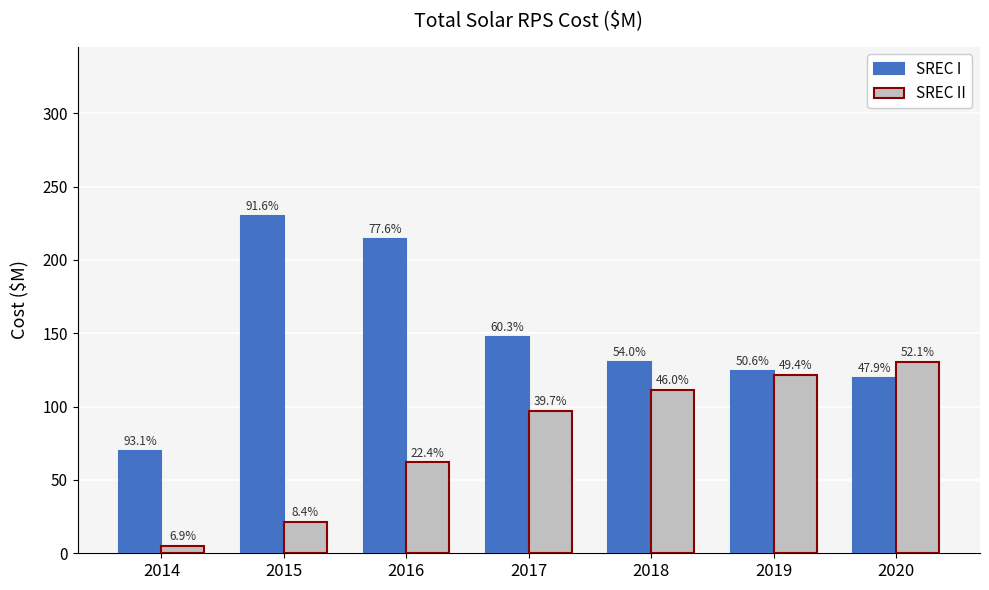

What are all the series names shown in the legend?

SREC I, SREC II